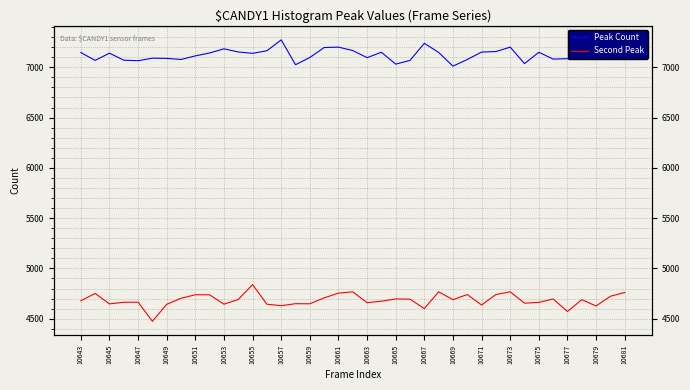

Which series has the largest range (max minus min)?

Second Peak